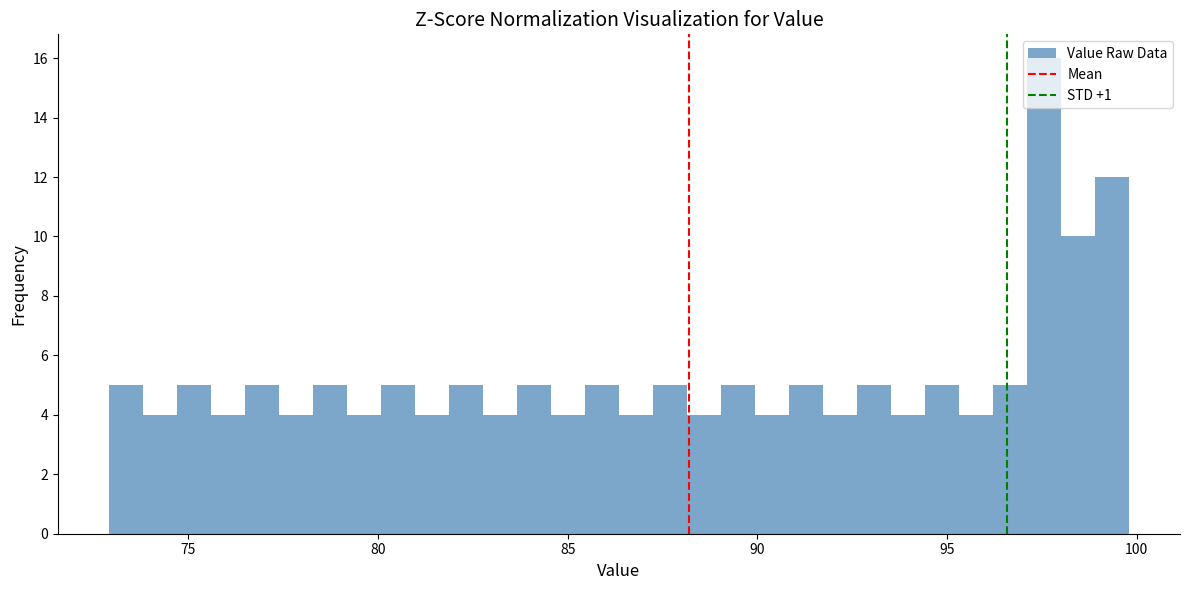

Around what value on the x-axis is the tallest bar? Give the approximate position of its centre, as read against the axis.

97.5